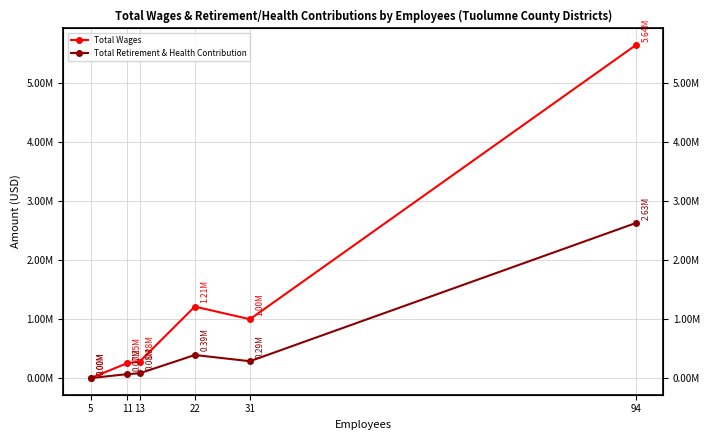

True or false: Total Wages and Total Retirement & Health Contribution intersect in this chart.

False